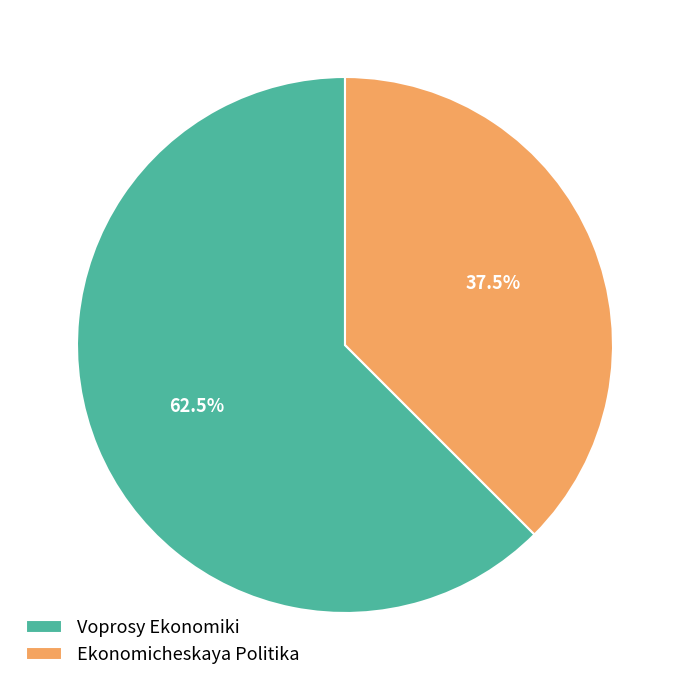

Is there any slice that represents more than half of the pie?

Yes